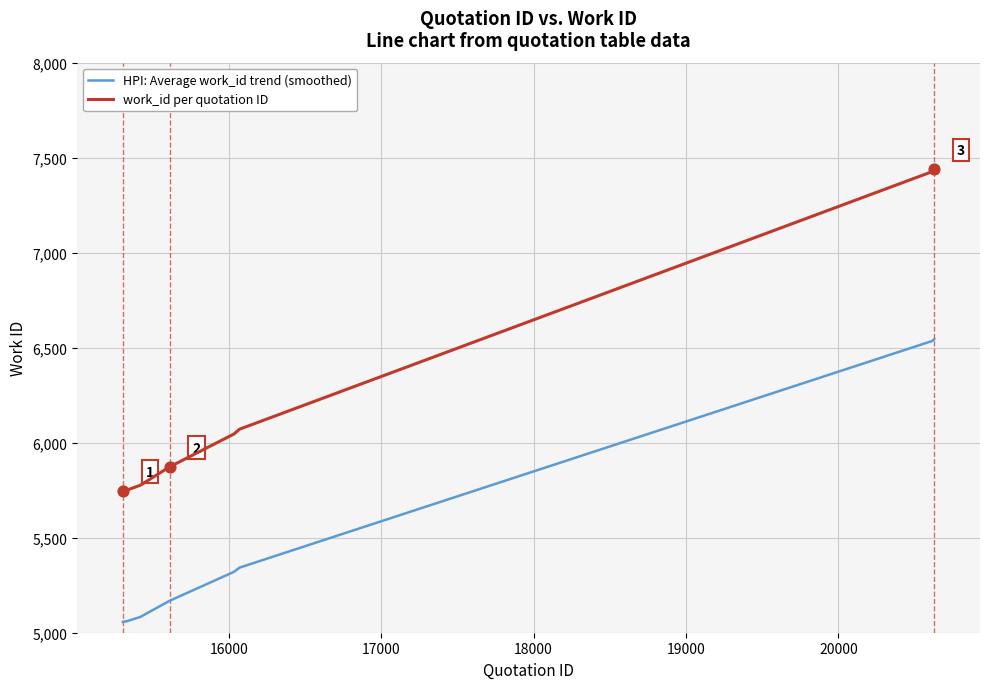

Which series has the largest range (max minus min)?

work_id per quotation ID